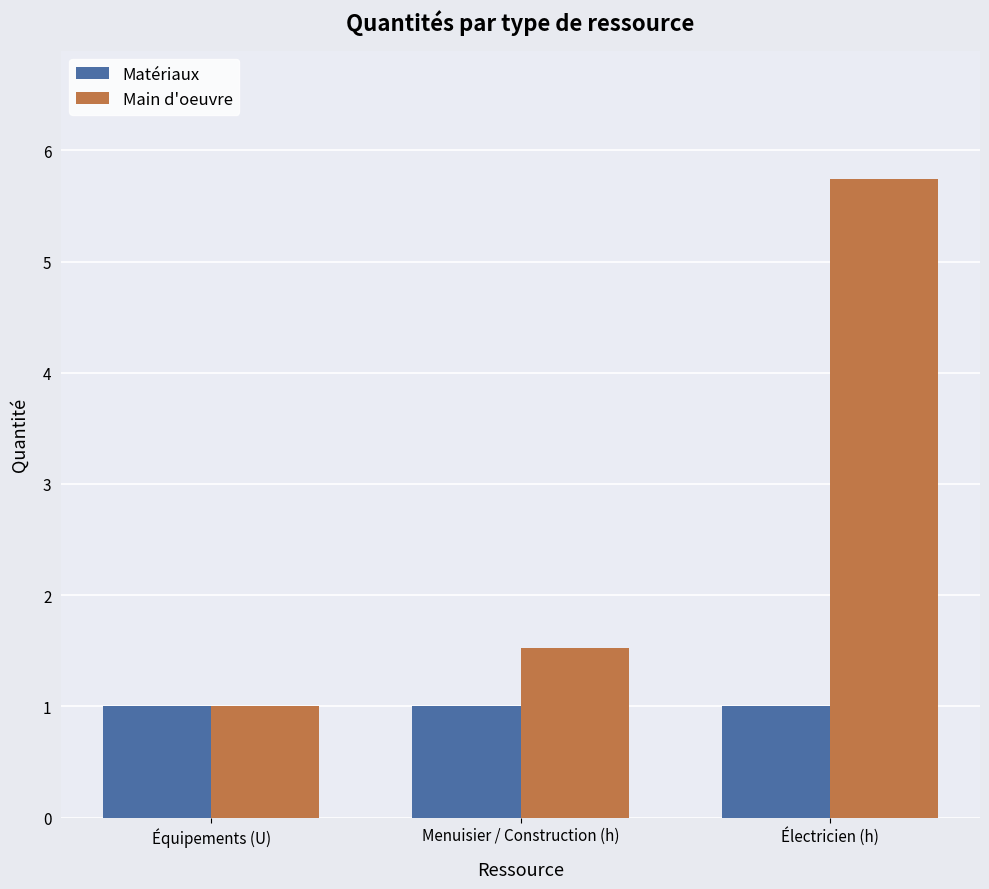

Reading left to right, transcribe all the data shown in this chart.

Matériaux: 1.0	1.0	1.0
Main d'oeuvre: 1.0	1.5	5.7